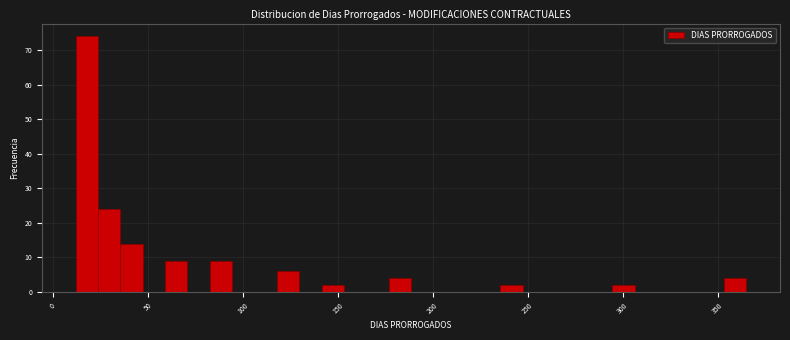

Around what value on the x-axis is the tallest bar? Give the approximate position of its centre, as read against the axis.

20